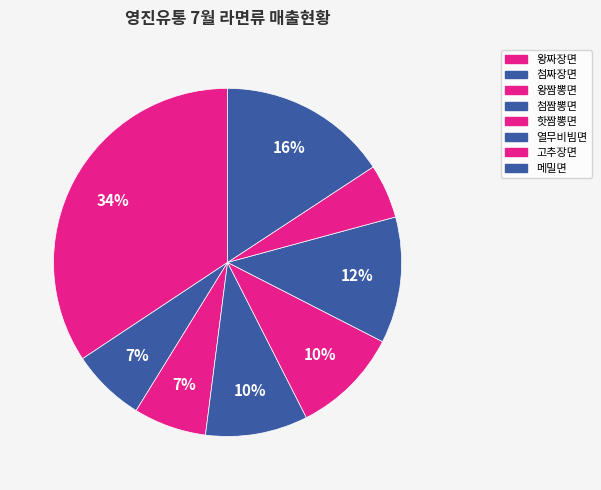

What percentage is the 왕짜장면 slice, to the nearest percent?

34%